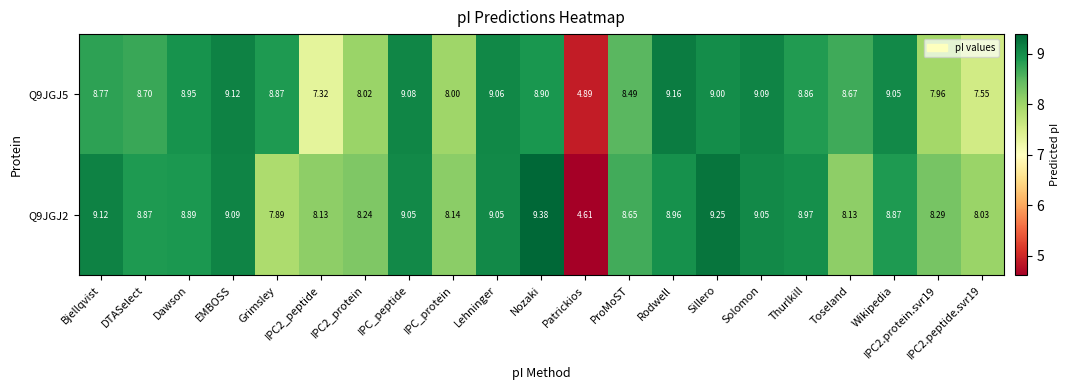

Where does the Q9JGJ5 series first go above 8?

Bjellqvist